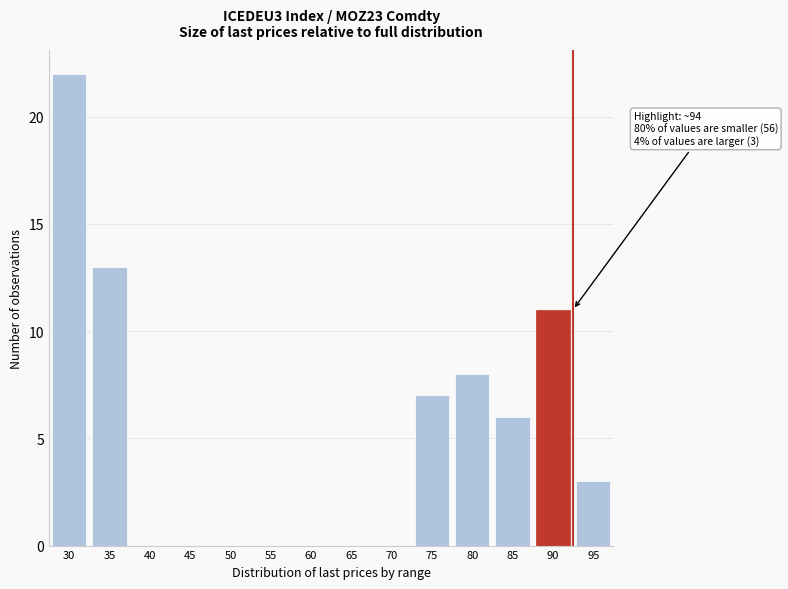

Reading left to right, transcribe all the data shown in this chart.

30=22	35=13	40=0	45=0	50=0	55=0	60=0	65=0	70=0	75=7	80=8	85=6	90=11	95=3